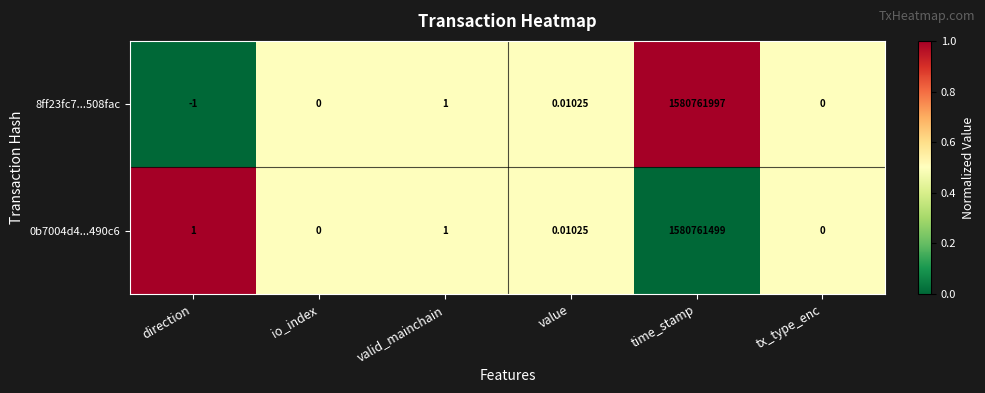

Which series has the largest total across all categories?

8ff23fc7...508fac